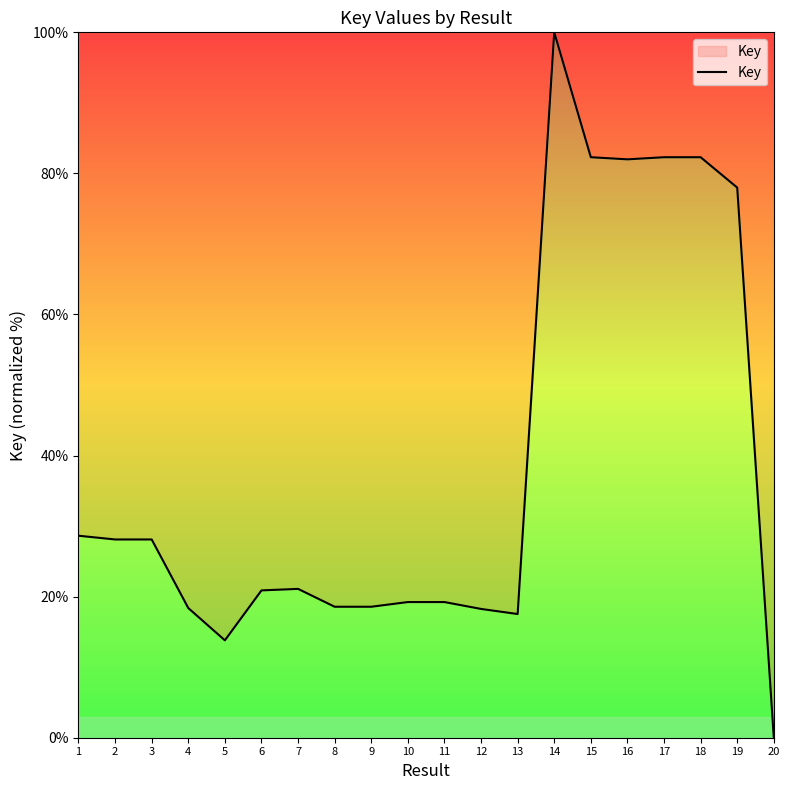

How many lines are shown in the chart?

1